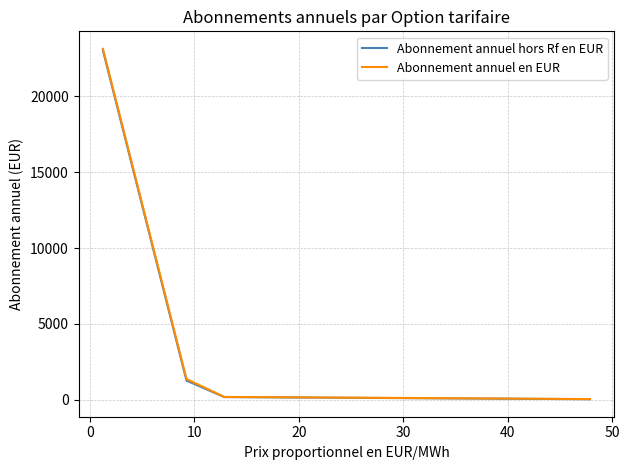

What is the spread (max minus min) of values at 10?

103.2